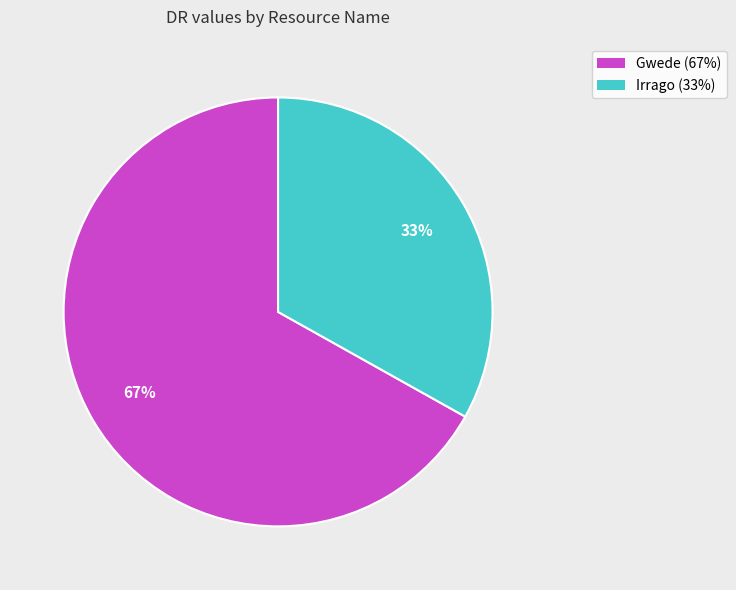

To the nearest percent, what is the average slice percentage?

50%